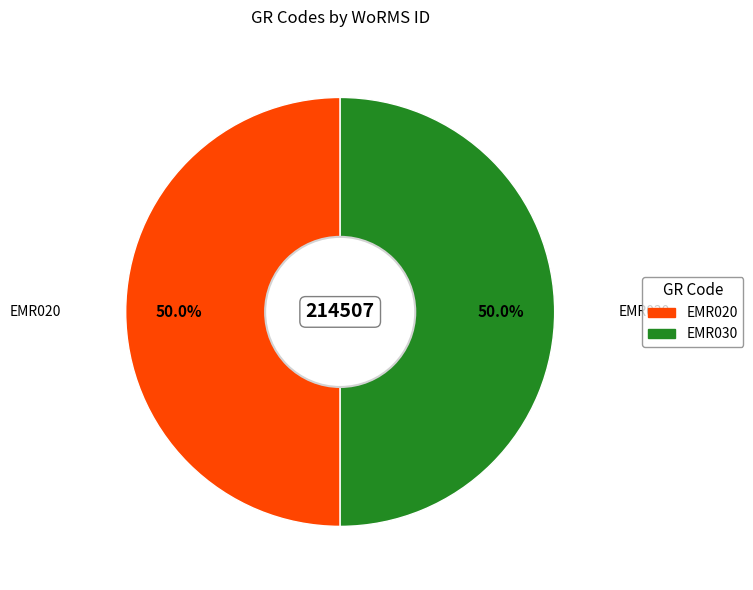

How many slices are in this pie chart?

2